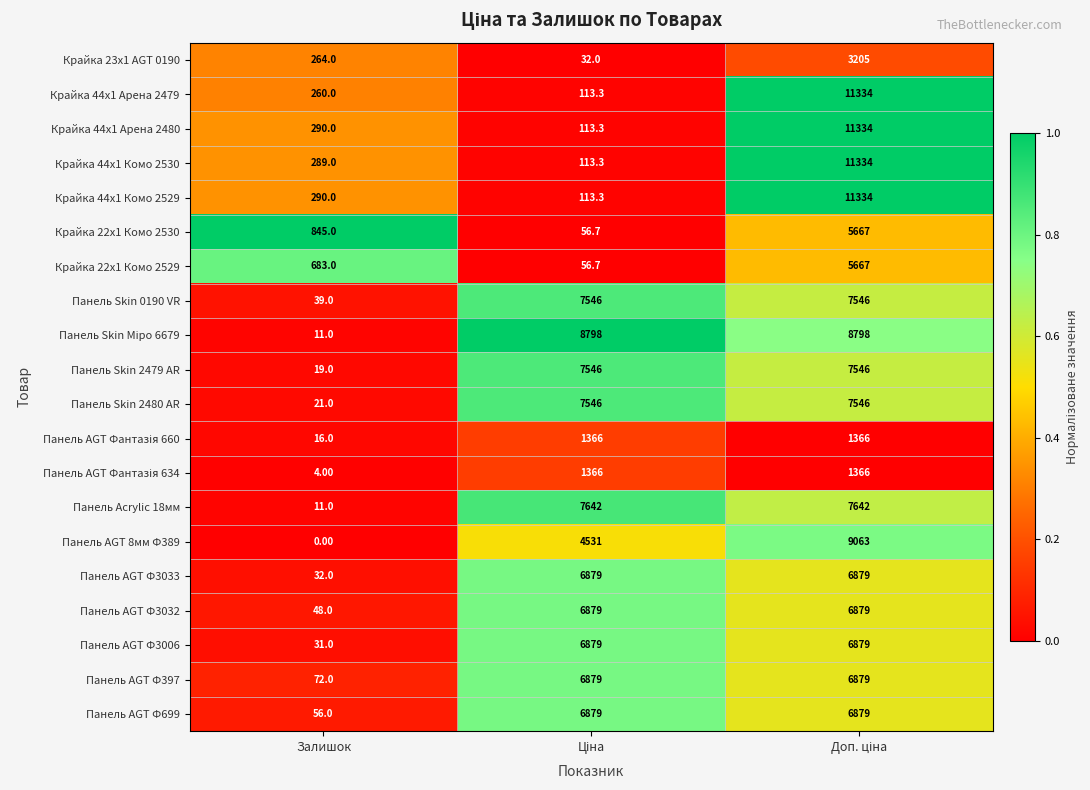

At which category does the chart reach its minimum across all series?

Залишок